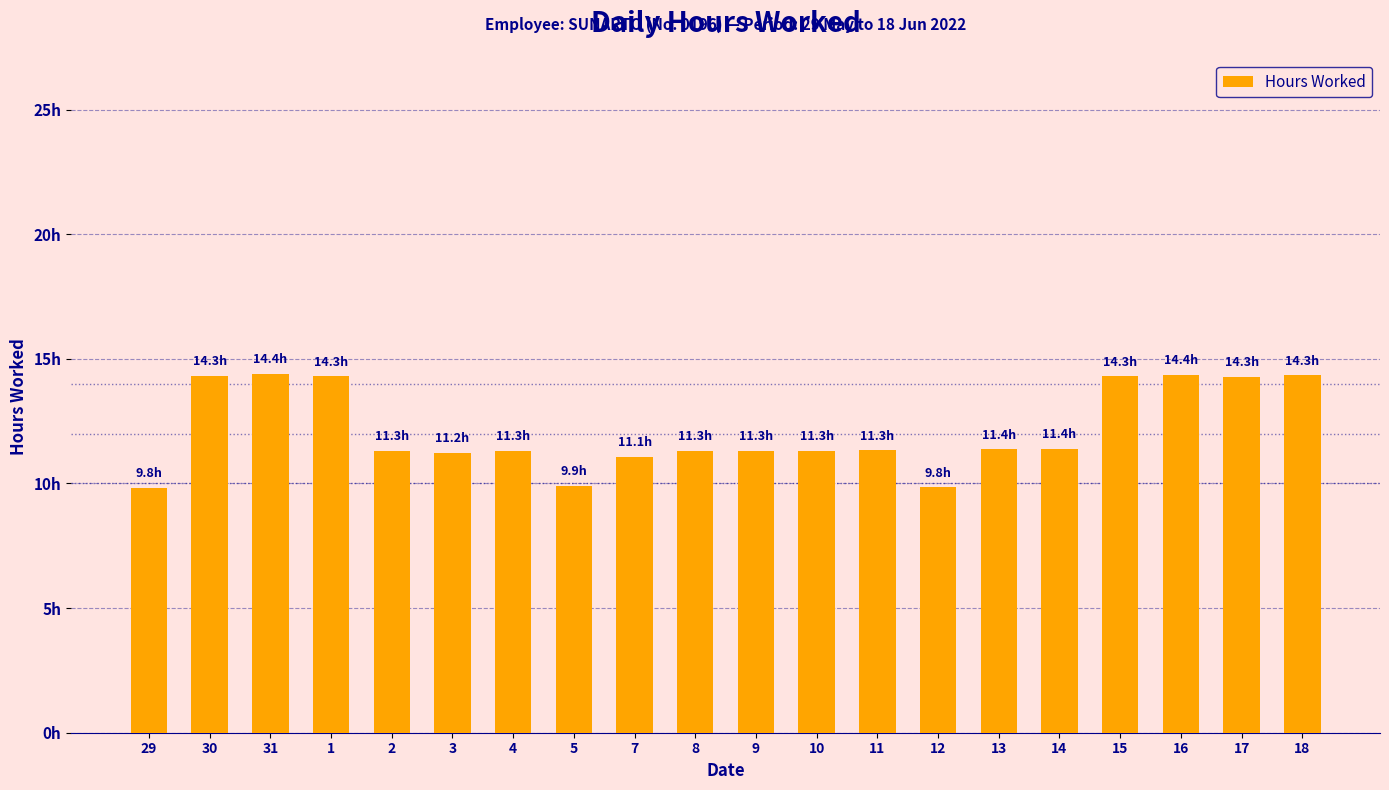

What is the maximum value shown in the chart?

14.4